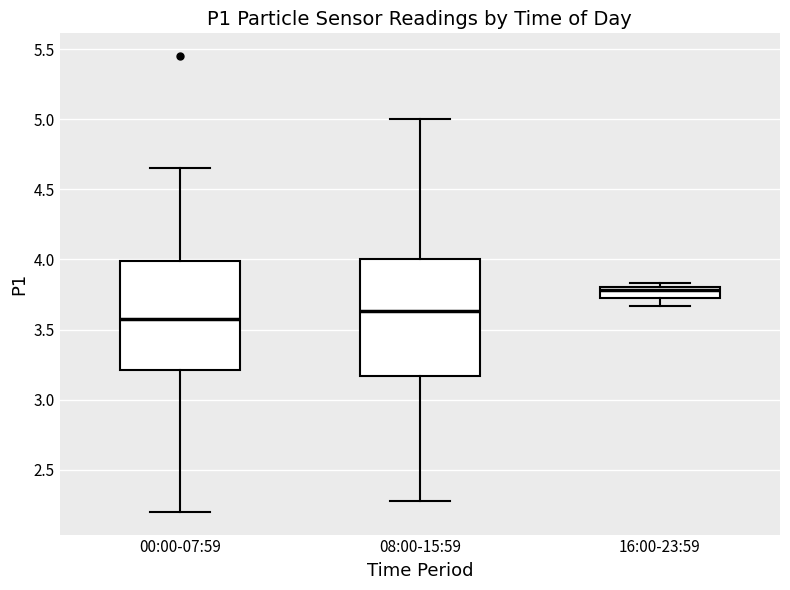

Which box has the highest median line?

16:00-23:59